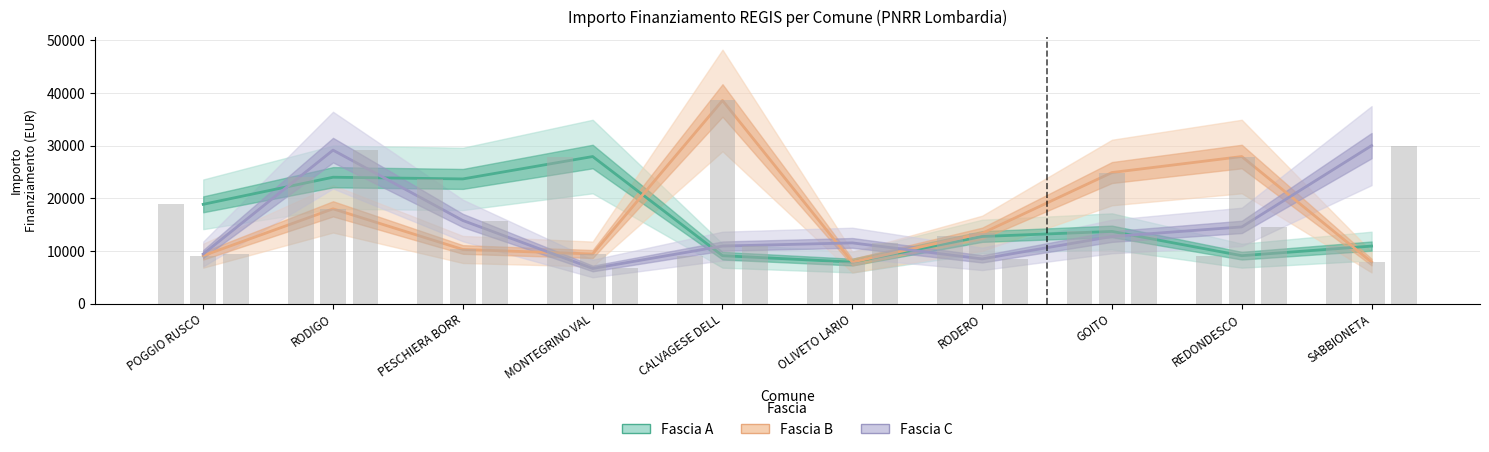

What value does the Fascia C series have at GOITO, to the nearest 100?

12700